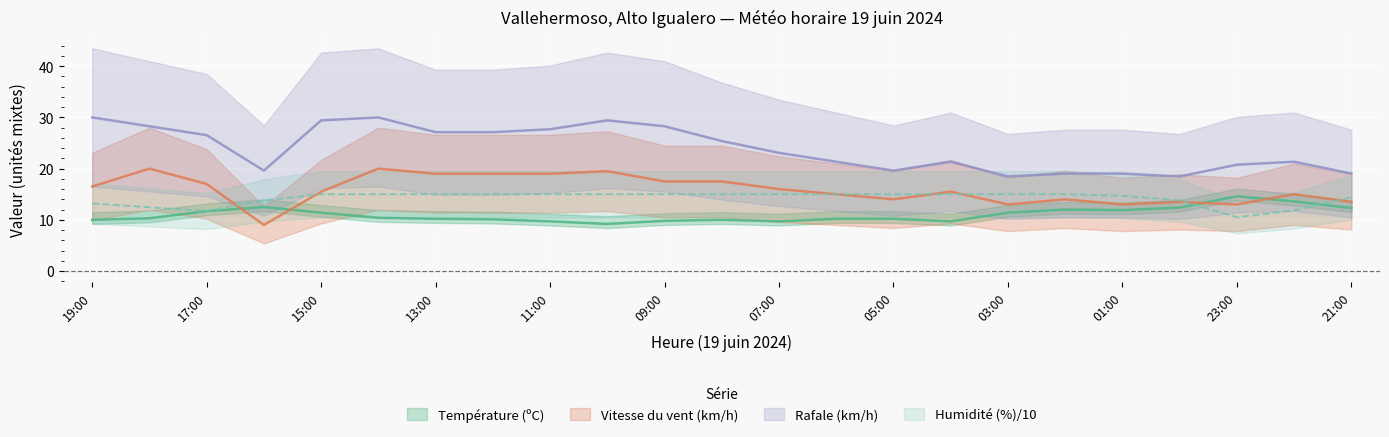

Which has a higher value, 21:00 or 03:00?

21:00